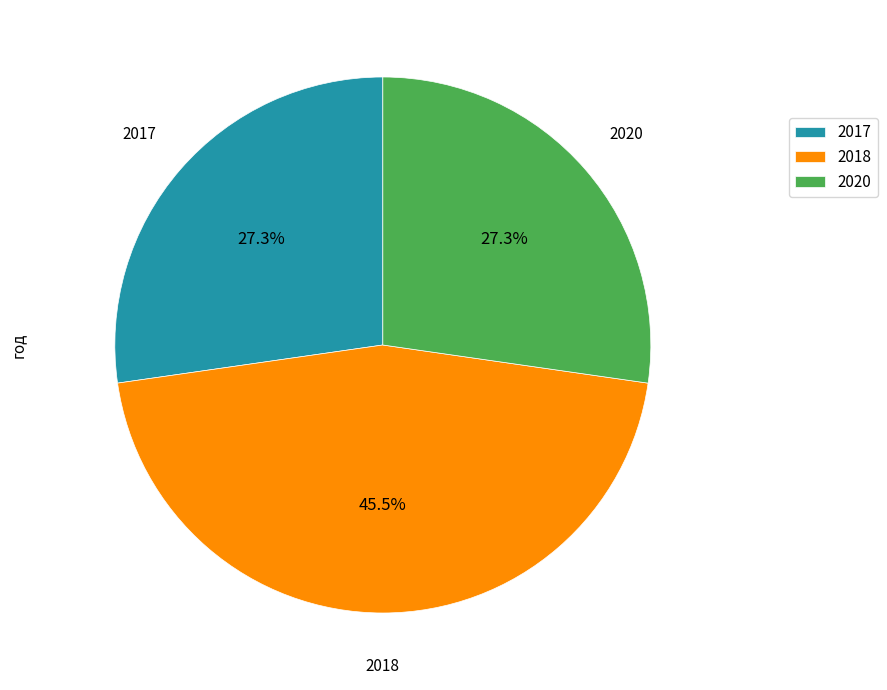

Is there any slice that represents more than half of the pie?

No